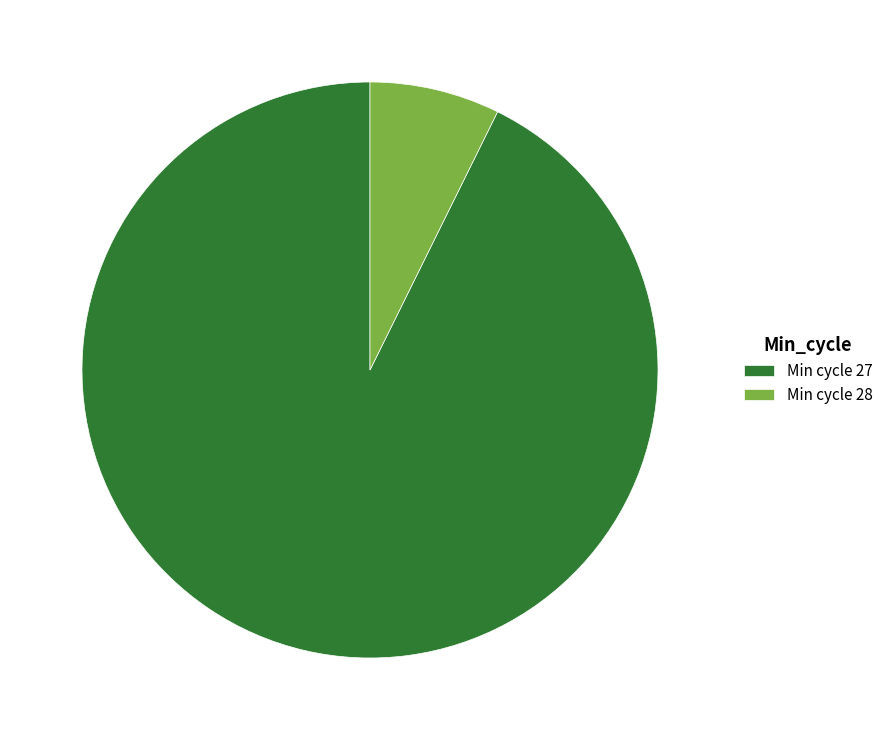

Combined, do Min cycle 28 and Min cycle 27 account for over 50%?

Yes